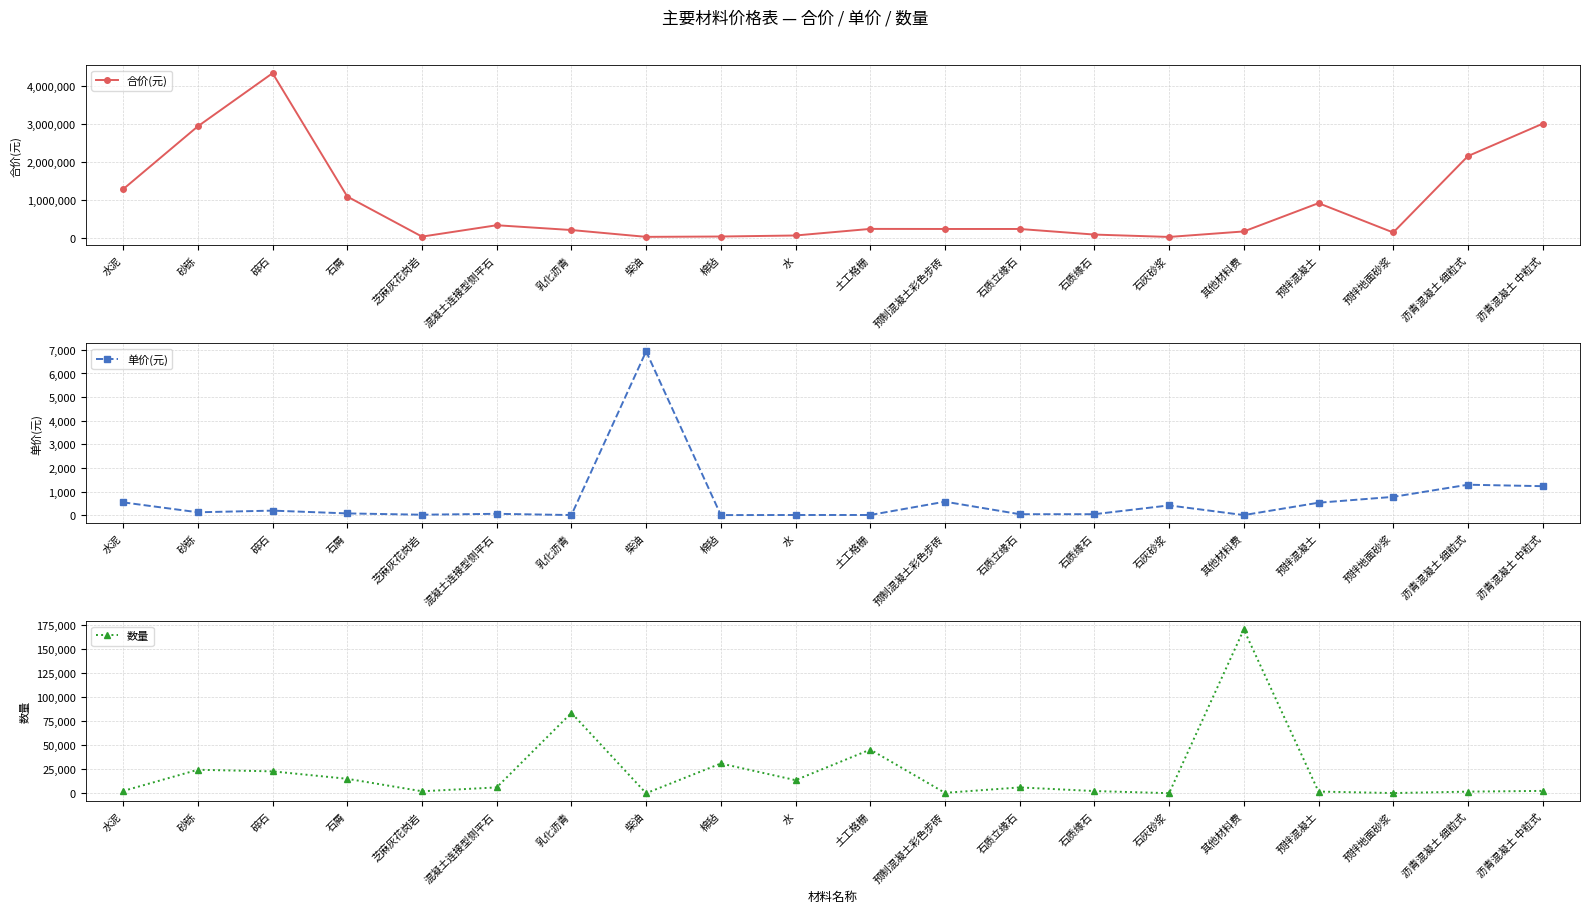

What is the spread (max minus min) of values at 预拌地面砂浆?

142706.6